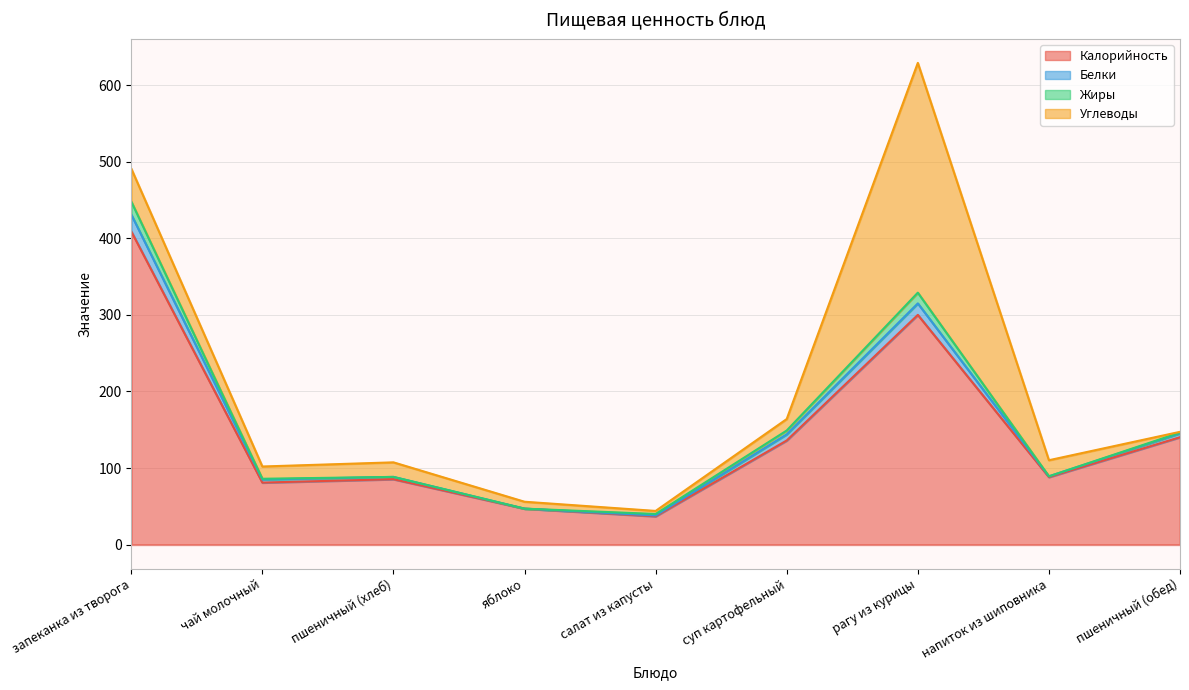

Where is Белки nearest to the value 244?

рагу из курицы